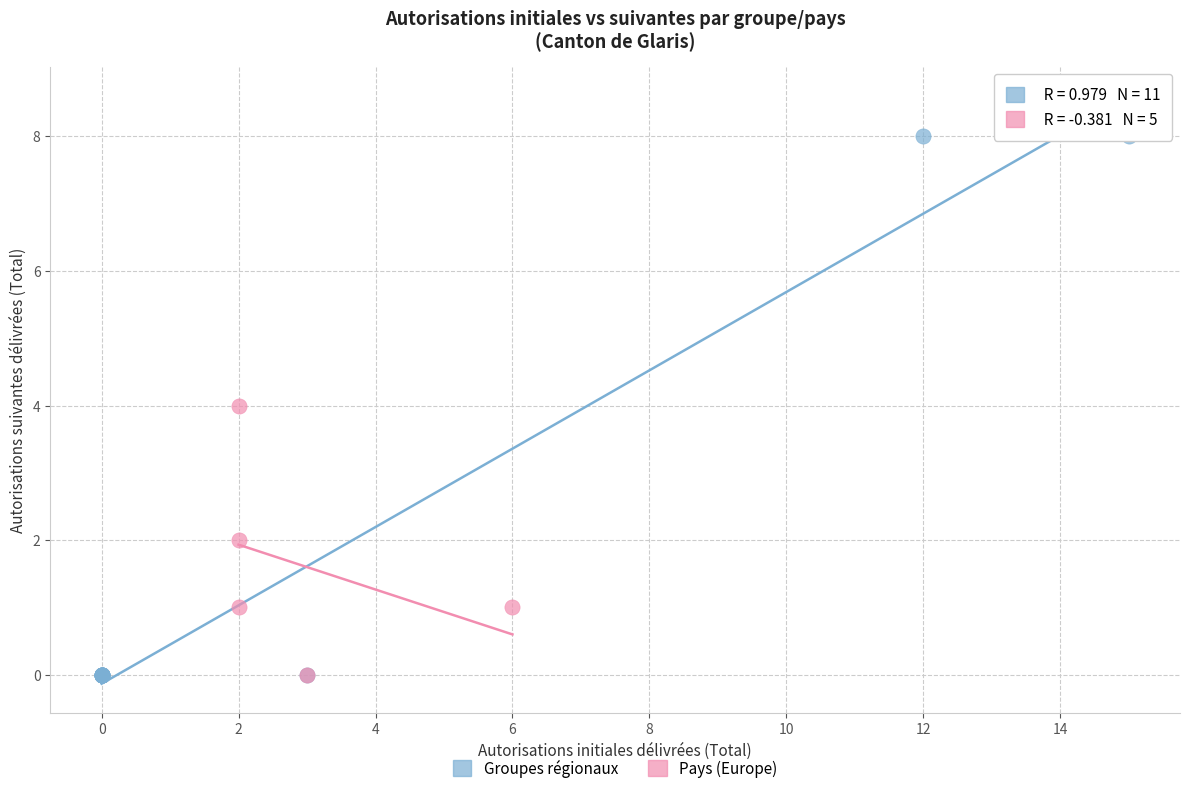

Which series reaches the maximum Y coordinate?

Groupes régionaux